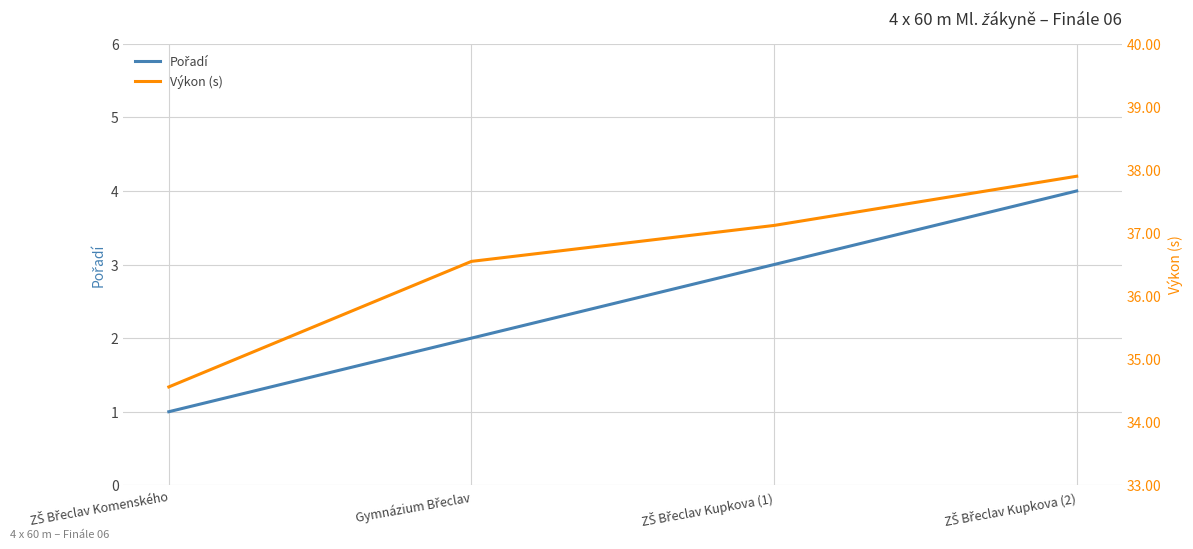

Is it true that Pořadí equals 3.0 at ZŠ Břeclav Kupkova (1)?

True